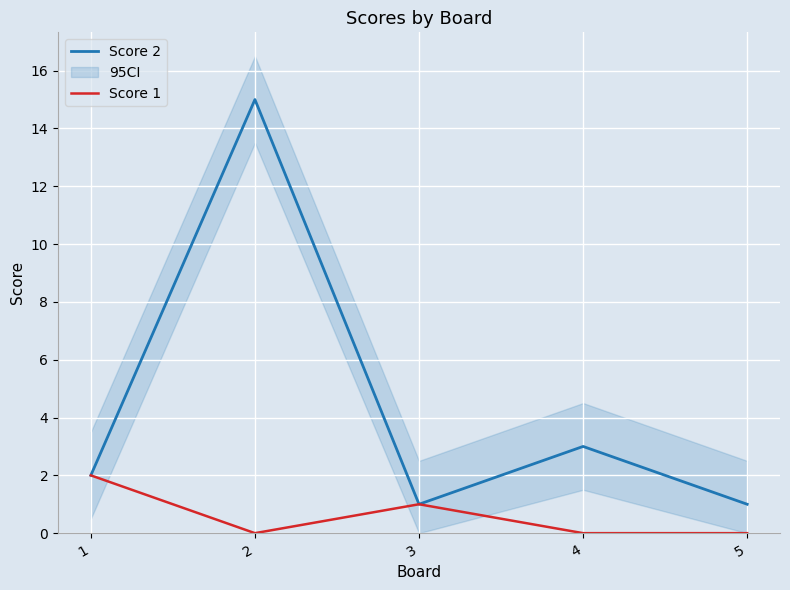

True or false: Score 1 and Score 2 intersect in this chart.

False